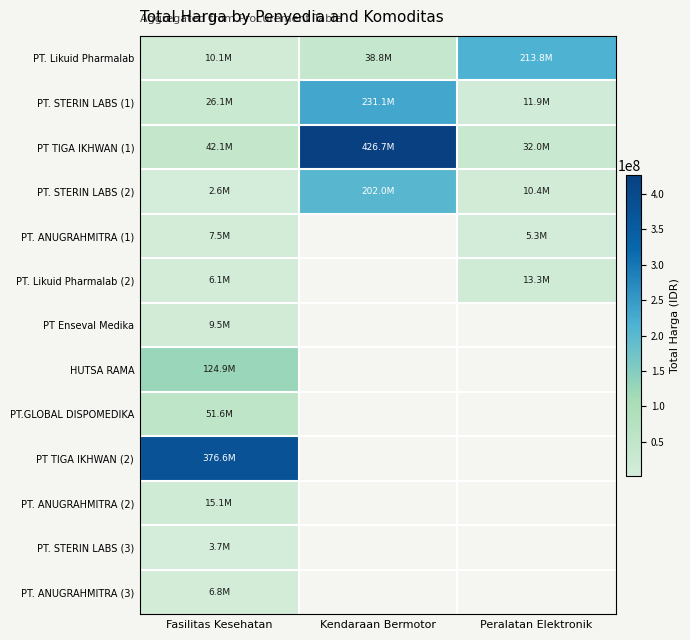

Which series changed the most between Fasilitas Kesehatan and Peralatan Elektronik?

PT. Likuid Pharmalab